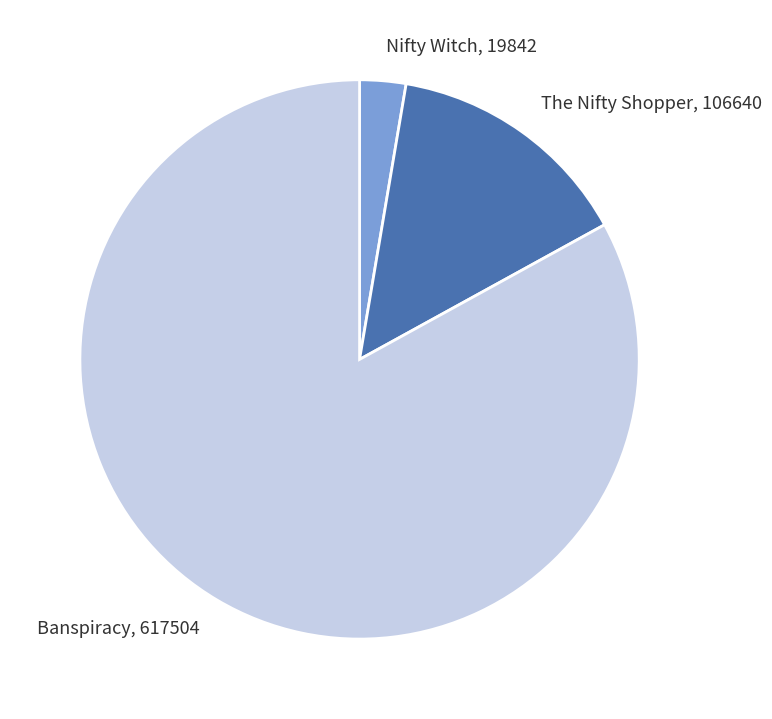

Do Banspiracy, 617504 and The Nifty Shopper, 106640 together represent more than half of the pie?

Yes